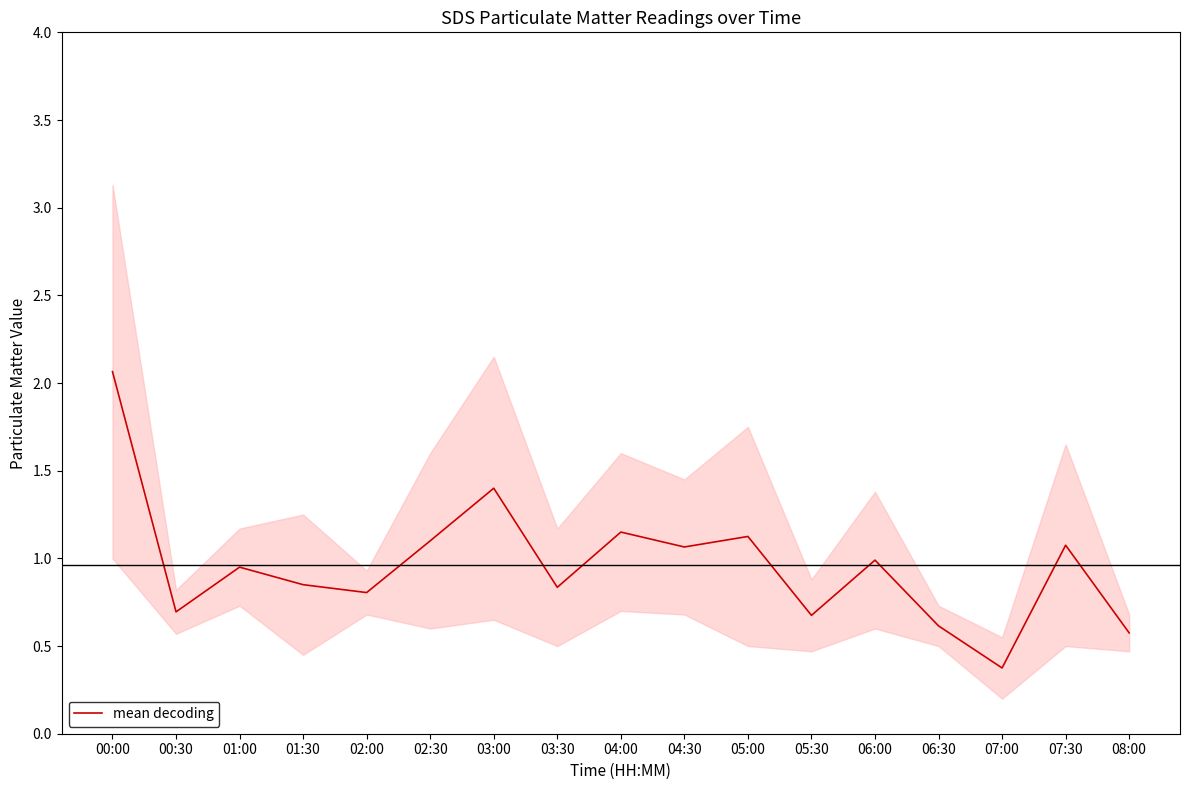

Which label corresponds to the largest value in the chart?

00:00